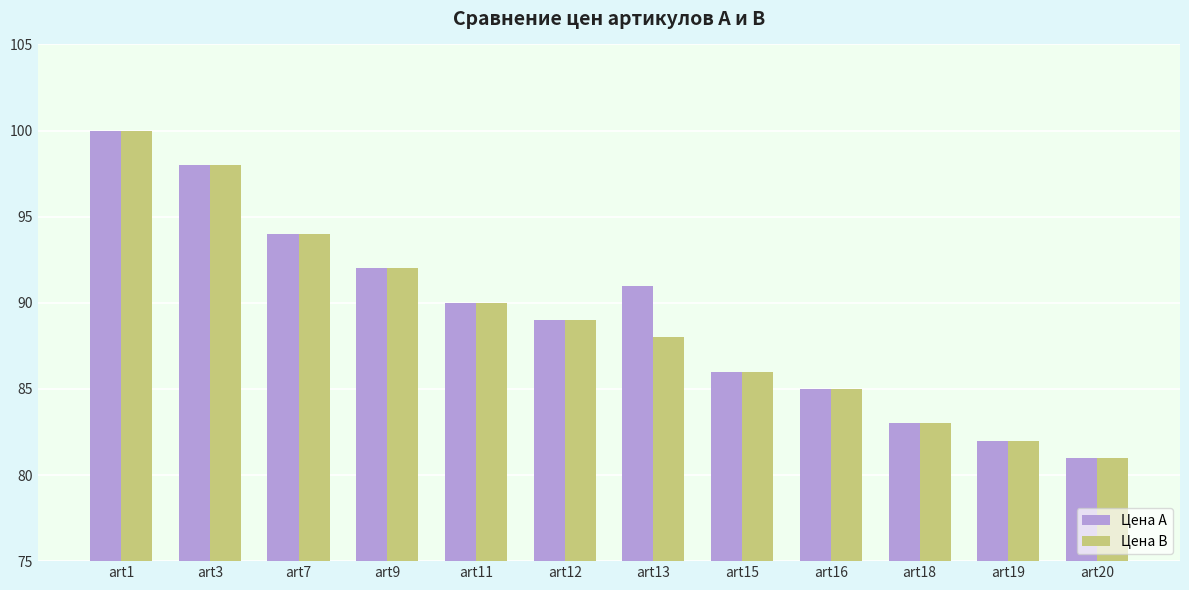

The Цена А series shows 56 at art20. True or false?

False